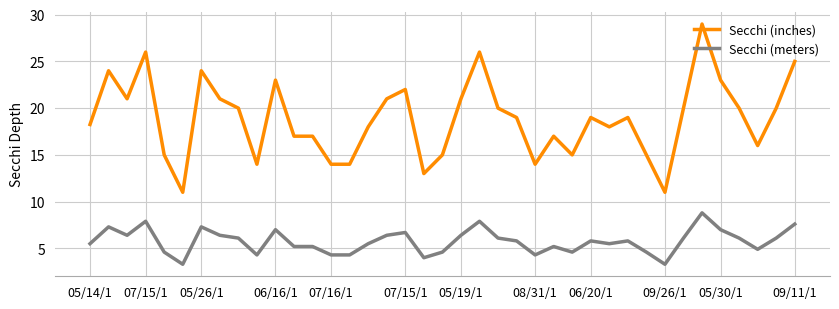

What is the maximum value for Secchi (meters)?

8.8